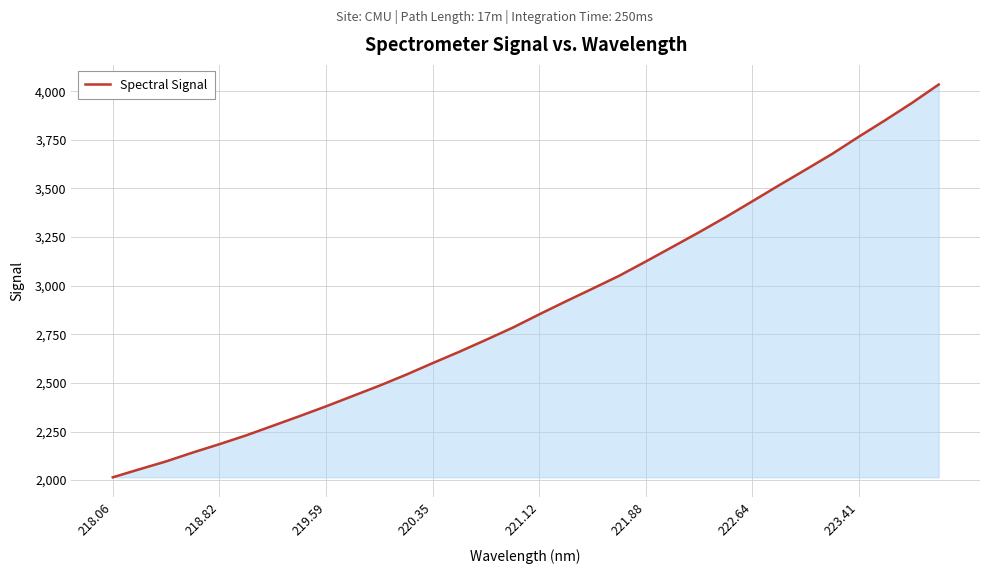

What is the minimum value shown in the chart?

2014.4